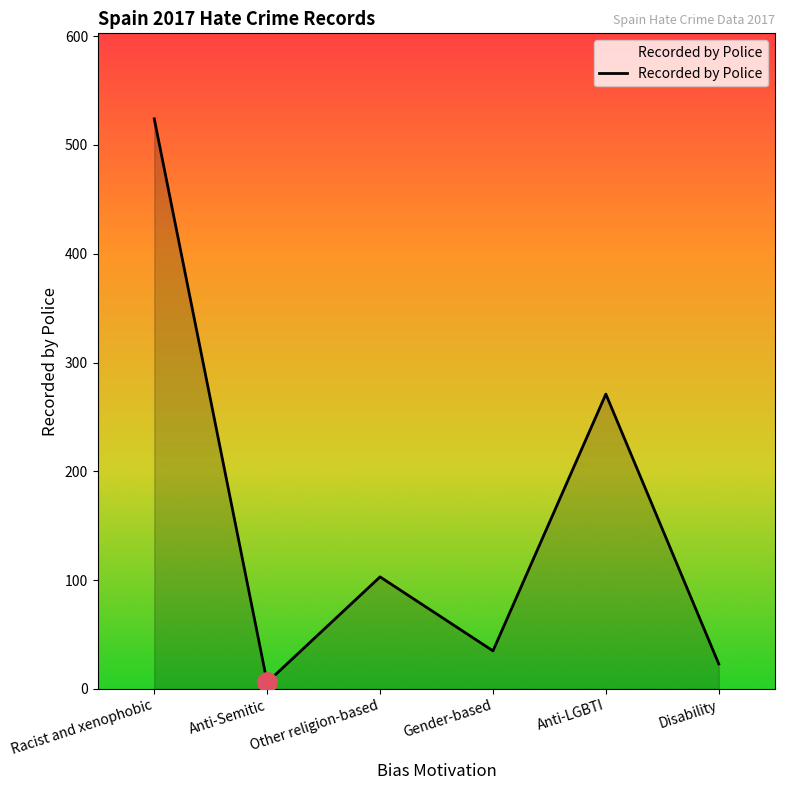

The chart shows a value of 118 at Racist and xenophobic. True or false?

False